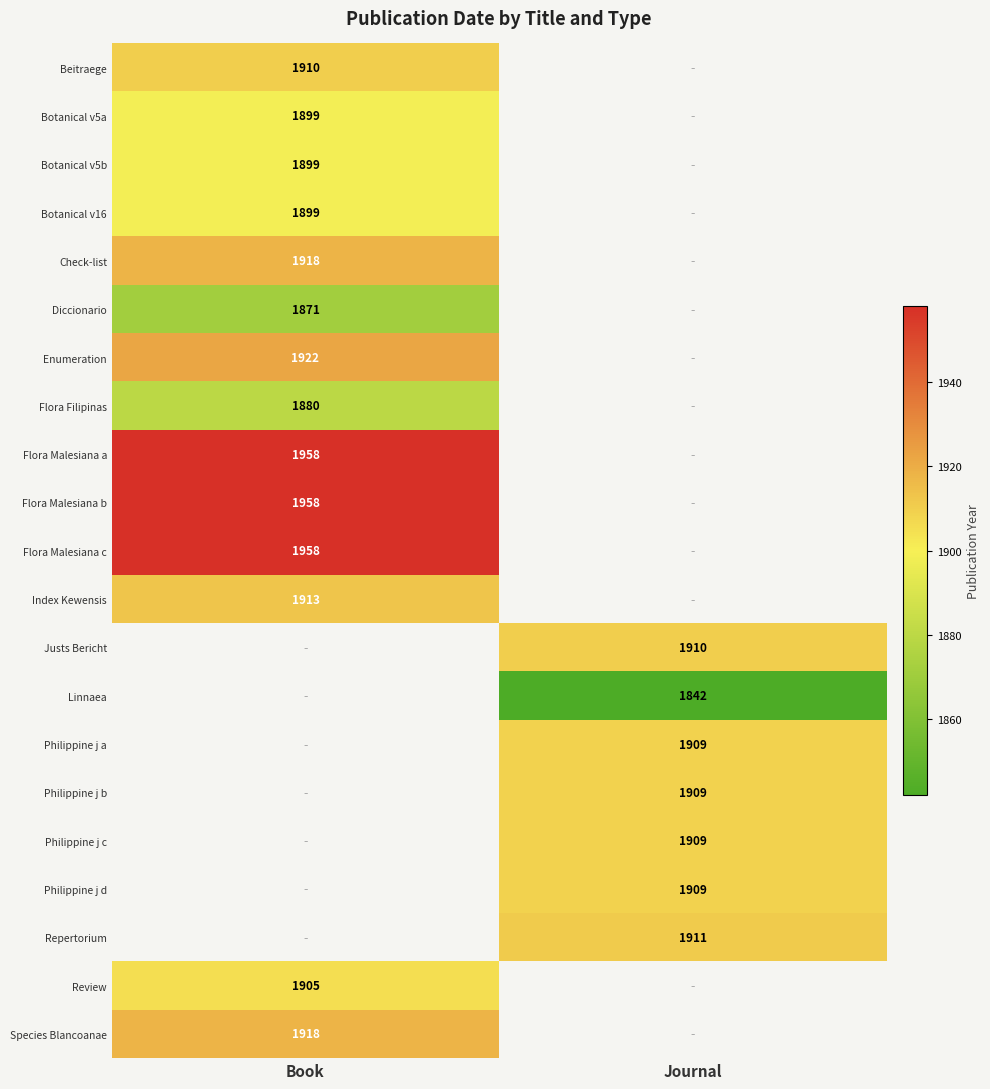

True or false: Review has a value of 1015 at Book.

False